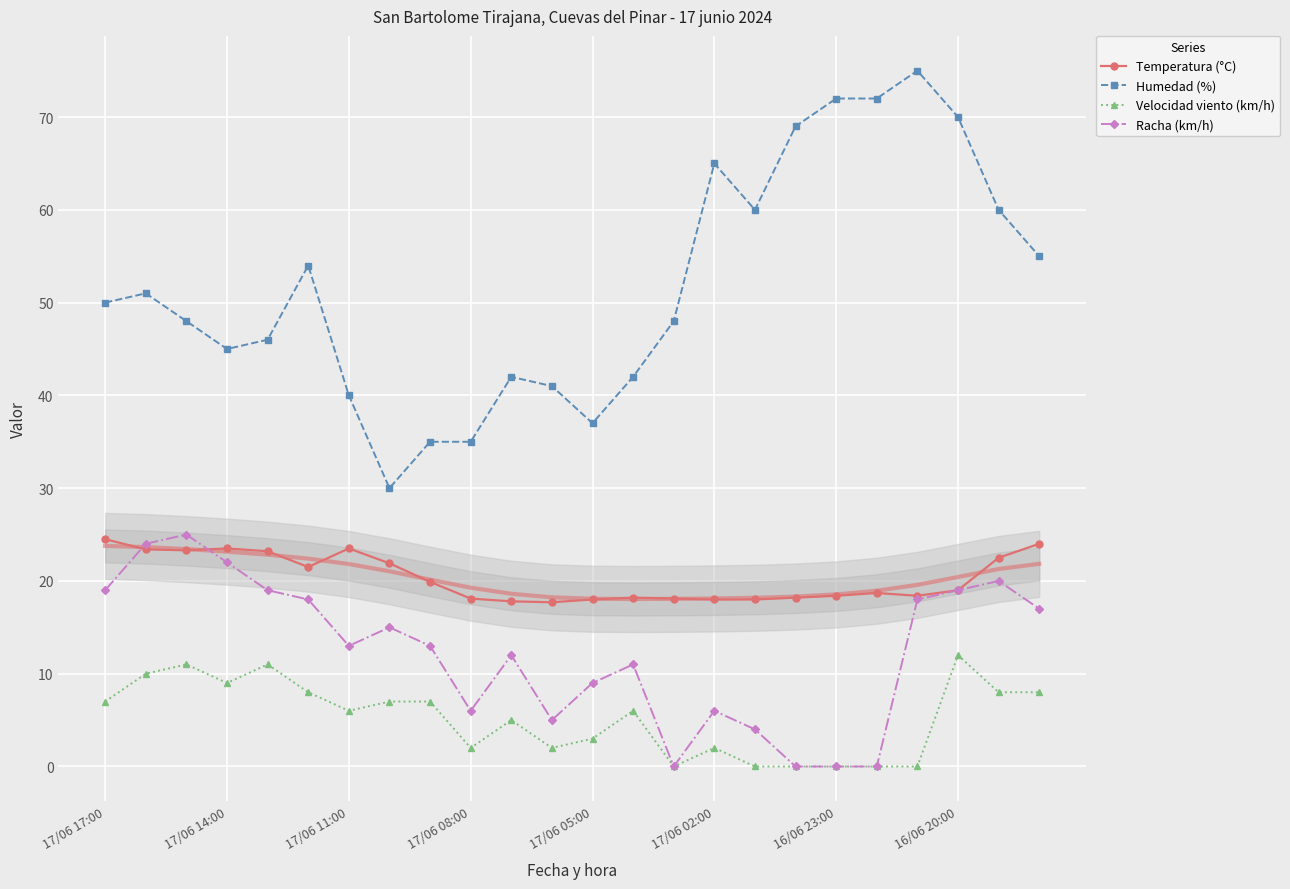

Reading right to left, transcribe all the data shown in this chart.

Temperatura (°C): 24.0	22.5	19.0	18.4	18.7	18.4	18.2	18.0	18.0	18.1	18.2	18.0	17.7	17.8	18.1	19.9	21.9	23.5	21.5	23.2	23.5	23.3	23.4	24.5
Humedad (%): 55.0	60.0	70.0	75.0	72.0	72.0	69.0	60.0	65.0	48.0	42.0	37.0	41.0	42.0	35.0	35.0	30.0	40.0	54.0	46.0	45.0	48.0	51.0	50.0
Velocidad viento (km/h): 8.0	8.0	12.0	0.0	0.0	0.0	0.0	0.0	2.0	0.0	6.0	3.0	2.0	5.0	2.0	7.0	7.0	6.0	8.0	11.0	9.0	11.0	10.0	7.0
Racha (km/h): 17.0	20.0	19.0	18.0	0.0	0.0	0.0	4.0	6.0	0.0	11.0	9.0	5.0	12.0	6.0	13.0	15.0	13.0	18.0	19.0	22.0	25.0	24.0	19.0